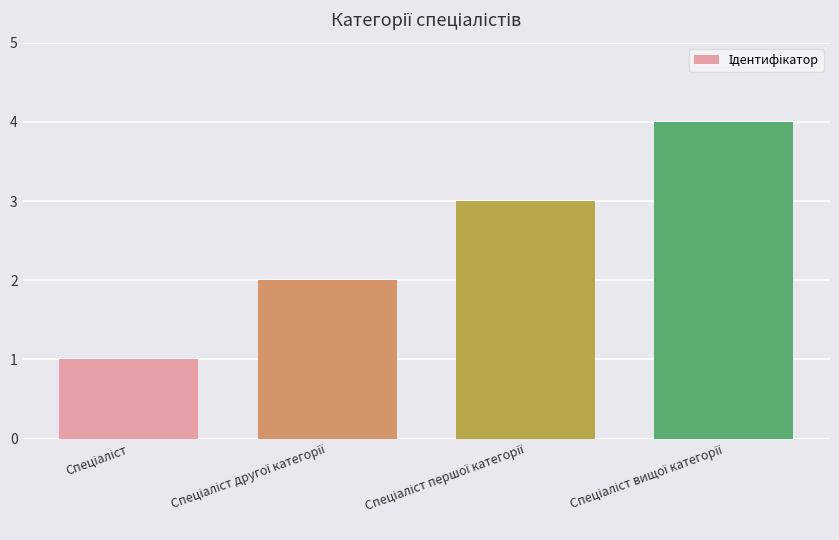

What is the maximum value shown in the chart?

4